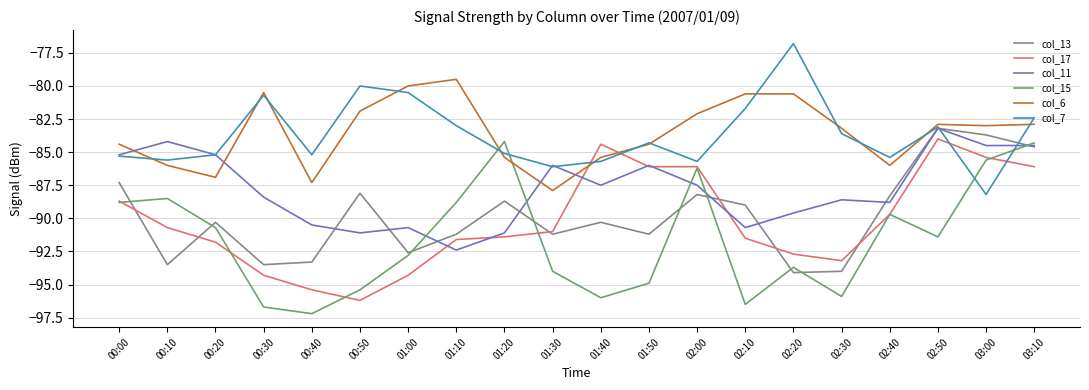

Reading left to right, what are all the values shown in this chart?

col_13: -87.3	-93.5	-90.3	-93.5	-93.3	-88.1	-92.6	-91.2	-88.7	-91.2	-90.3	-91.2	-88.2	-89.0	-94.1	-94.0	-88.3	-83.2	-83.7	-84.6
col_17: -88.7	-90.7	-91.8	-94.3	-95.4	-96.2	-94.3	-91.6	-91.4	-91.0	-84.4	-86.1	-86.1	-91.5	-92.7	-93.2	-89.7	-84.0	-85.4	-86.1
col_11: -85.2	-84.2	-85.2	-88.4	-90.5	-91.1	-90.7	-92.4	-91.1	-86.0	-87.5	-86.0	-87.5	-90.7	-89.6	-88.6	-88.8	-83.2	-84.5	-84.5
col_15: -88.8	-88.5	-90.7	-96.7	-97.2	-95.4	-92.8	-88.8	-84.2	-94.0	-96.0	-94.9	-86.2	-96.5	-93.7	-95.9	-89.7	-91.4	-85.6	-84.3
col_6: -84.4	-86.0	-86.9	-80.5	-87.3	-81.9	-80.0	-79.5	-85.4	-87.9	-85.4	-84.4	-82.1	-80.6	-80.6	-83.2	-86.0	-82.9	-83.0	-82.9
col_7: -85.3	-85.6	-85.2	-80.7	-85.2	-80.0	-80.5	-83.0	-85.1	-86.1	-85.7	-84.3	-85.7	-81.7	-76.8	-83.6	-85.4	-83.1	-88.2	-82.4